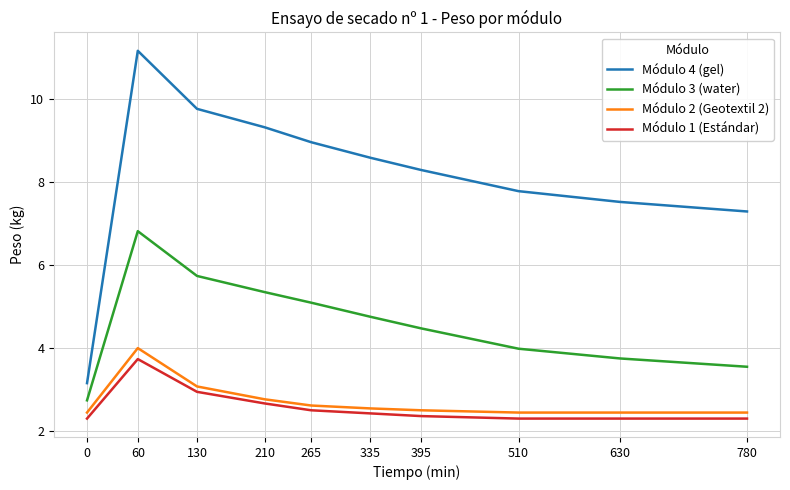

Does the chart have visible grid lines?

Yes